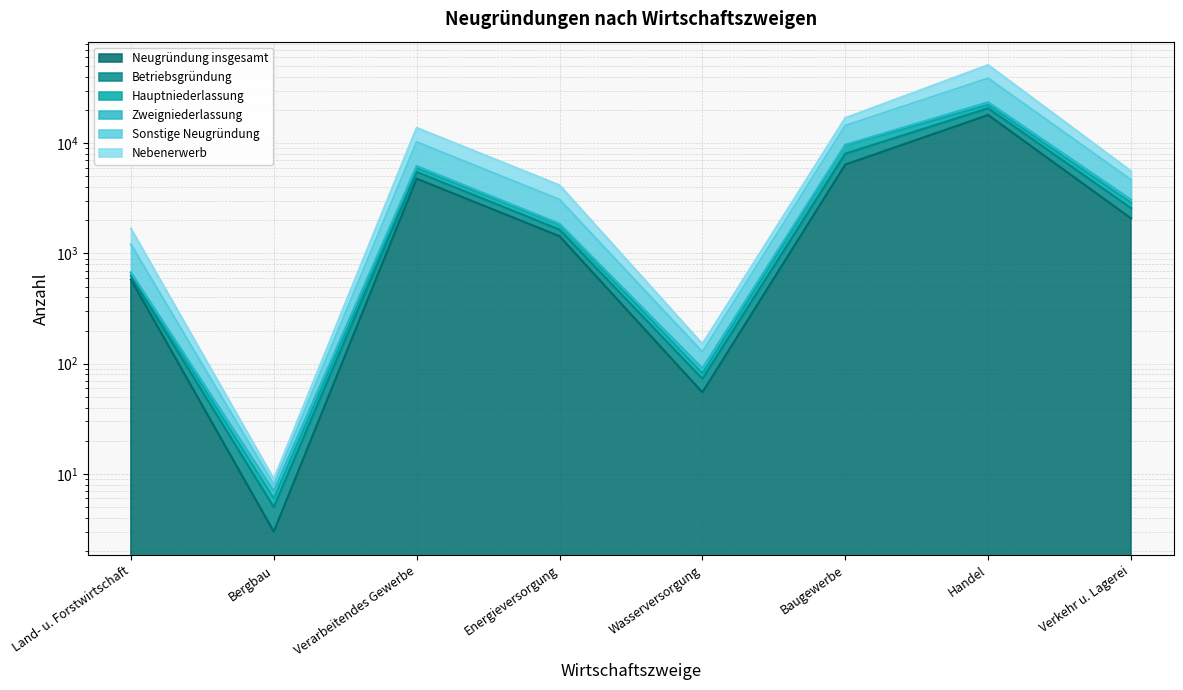

True or false: Neugründung insgesamt has a value of 30079 at Handel.

False